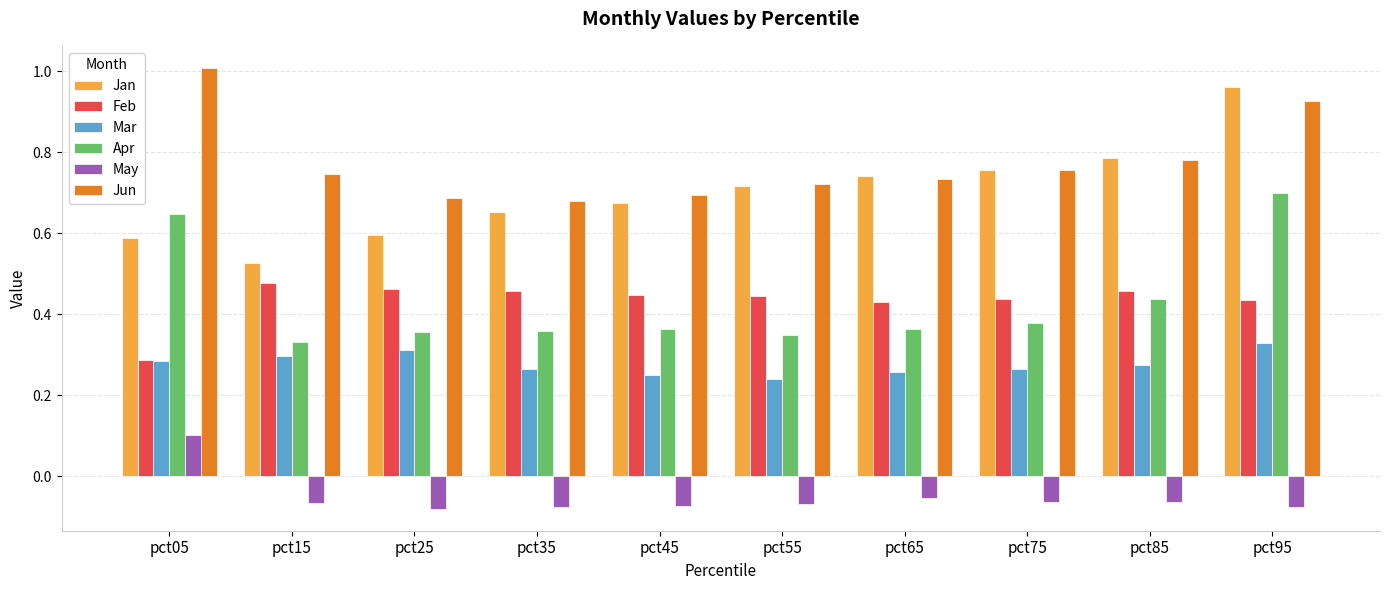

Which category has the highest value in the Apr series?

pct95